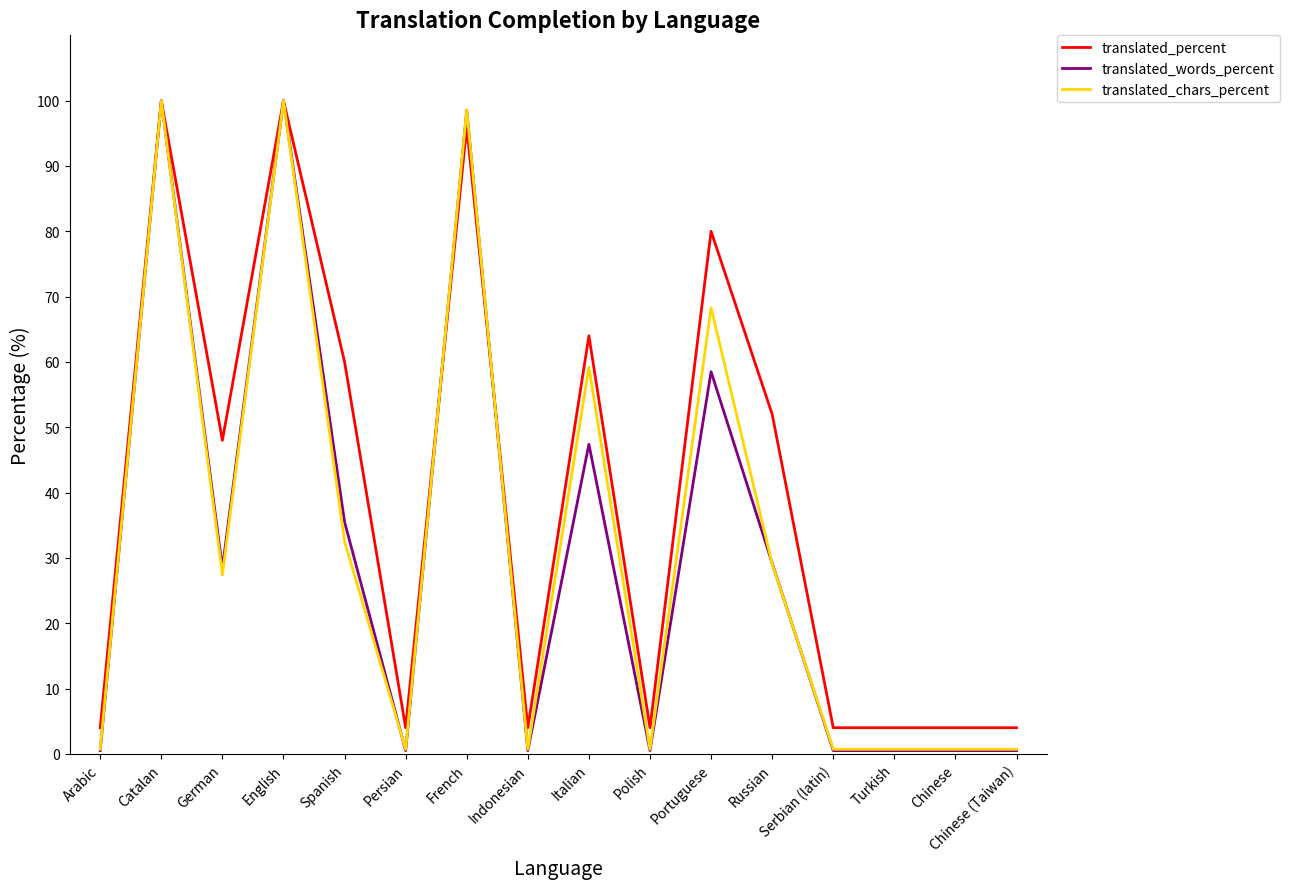

What is the total value across all series at English?

300.0